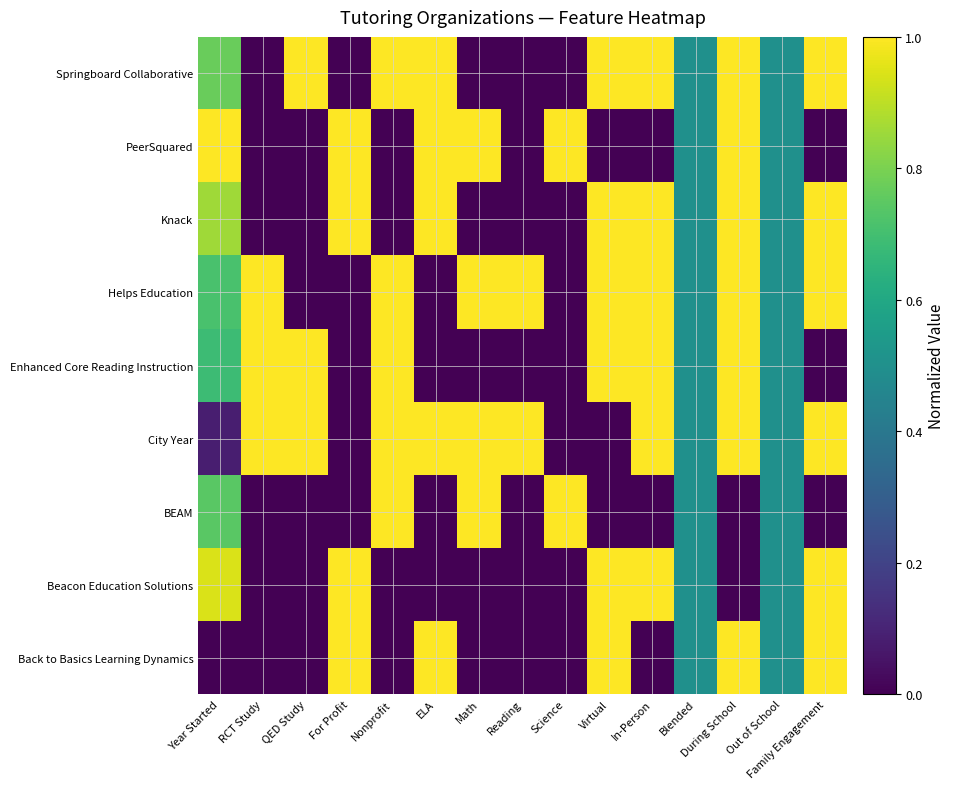

Rank the series by their maximum value, from highest to lowest.

Back to Basics Learning Dynamics, Beacon Education Solutions, BEAM, City Year, Enhanced Core Reading Instruction, Helps Education, Knack, PeerSquared, Springboard Collaborative